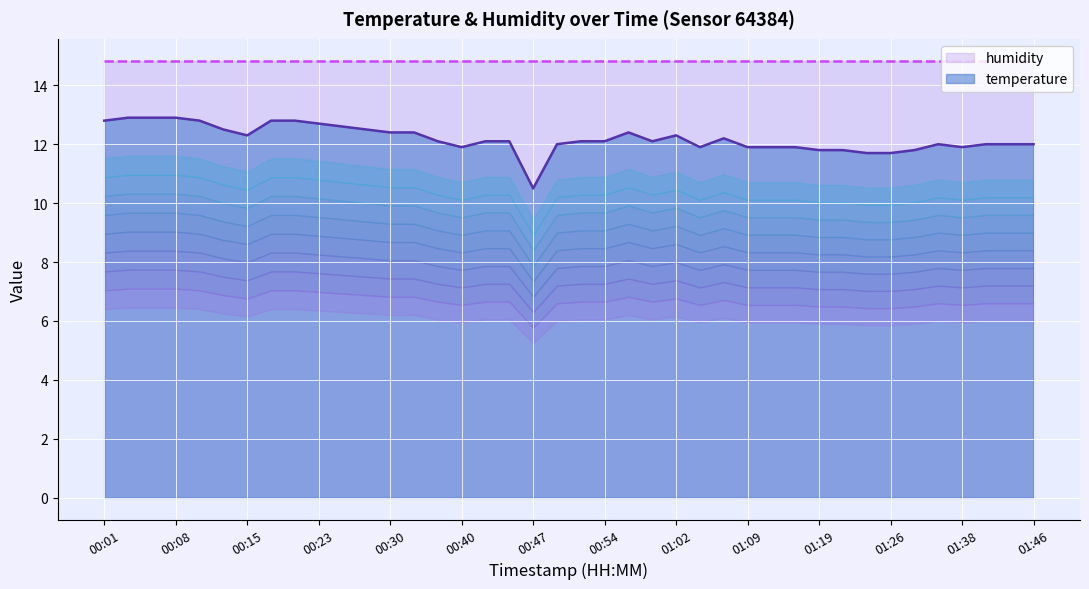

Reading right to left, extract all data points from this chart.

01:46=12.0	01:44=12.0	01:41=12.0	01:38=11.9	01:36=12.0	01:33=11.8	01:26=11.7	01:24=11.7	01:21=11.8	01:19=11.8	01:16=11.9	01:11=11.9	01:09=11.9	01:07=12.2	01:04=11.9	01:02=12.3	00:59=12.1	00:57=12.4	00:54=12.1	00:52=12.1	00:49=12.0	00:47=10.5	00:45=12.1	00:42=12.1	00:40=11.9	00:35=12.1	00:32=12.4	00:30=12.4	00:27=12.5	00:25=12.6	00:23=12.7	00:20=12.8	00:18=12.8	00:15=12.3	00:13=12.5	00:10=12.8	00:08=12.9	00:06=12.9	00:03=12.9	00:01=12.8